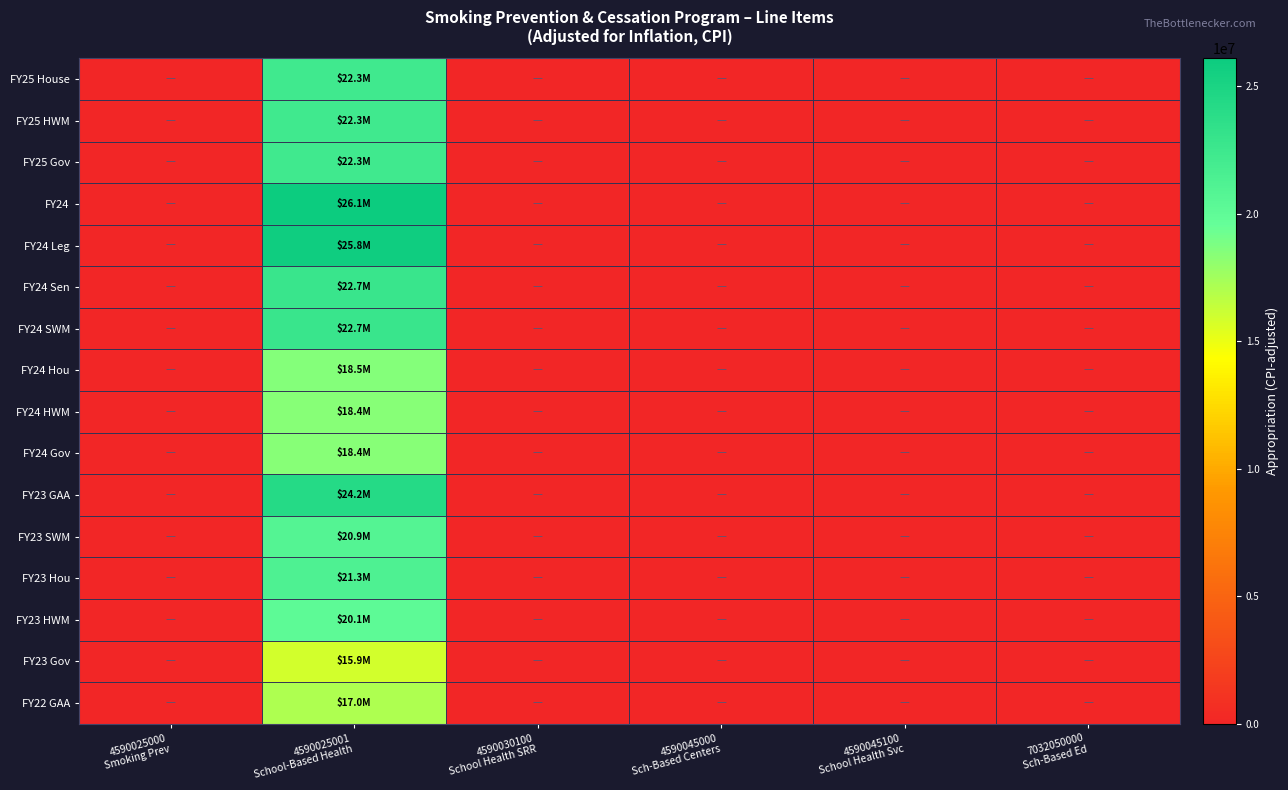

Reading right to left, list all the values displayed in this chart.

FY25 House: 7032050000
Sch-Based Ed=0	4590045100
School Health Svc=0	4590045000
Sch-Based Centers=0	4590030100
School Health SRR=0	4590025001
School-Based Health=22304866	4590025000
Smoking Prev=0
FY25 HWM: 7032050000
Sch-Based Ed=0	4590045100
School Health Svc=0	4590045000
Sch-Based Centers=0	4590030100
School Health SRR=0	4590025001
School-Based Health=22254866	4590025000
Smoking Prev=0
FY25 Gov: 7032050000
Sch-Based Ed=0	4590045100
School Health Svc=0	4590045000
Sch-Based Centers=0	4590030100
School Health SRR=0	4590025001
School-Based Health=22254865	4590025000
Smoking Prev=0
FY24: 7032050000
Sch-Based Ed=0	4590045100
School Health Svc=0	4590045000
Sch-Based Centers=0	4590030100
School Health SRR=0	4590025001
School-Based Health=26085591	4590025000
Smoking Prev=0
FY24 Leg: 7032050000
Sch-Based Ed=0	4590045100
School Health Svc=0	4590045000
Sch-Based Centers=0	4590030100
School Health SRR=0	4590025001
School-Based Health=25837782	4590025000
Smoking Prev=0
FY24 Sen: 7032050000
Sch-Based Ed=0	4590045100
School Health Svc=0	4590045000
Sch-Based Centers=0	4590030100
School Health SRR=0	4590025001
School-Based Health=22740166	4590025000
Smoking Prev=0
FY24 SWM: 7032050000
Sch-Based Ed=0	4590045100
School Health Svc=0	4590045000
Sch-Based Centers=0	4590030100
School Health SRR=0	4590025001
School-Based Health=22740166	4590025000
Smoking Prev=0
FY24 Hou: 7032050000
Sch-Based Ed=0	4590045100
School Health Svc=0	4590045000
Sch-Based Centers=0	4590030100
School Health SRR=0	4590025001
School-Based Health=18534879	4590025000
Smoking Prev=0
FY24 HWM: 7032050000
Sch-Based Ed=0	4590045100
School Health Svc=0	4590045000
Sch-Based Centers=0	4590030100
School Health SRR=0	4590025001
School-Based Health=18410974	4590025000
Smoking Prev=0
FY24 Gov: 7032050000
Sch-Based Ed=0	4590045100
School Health Svc=0	4590045000
Sch-Based Centers=0	4590030100
School Health SRR=0	4590025001
School-Based Health=18410974	4590025000
Smoking Prev=0
FY23 GAA: 7032050000
Sch-Based Ed=0	4590045100
School Health Svc=0	4590045000
Sch-Based Centers=0	4590030100
School Health SRR=0	4590025001
School-Based Health=24161432	4590025000
Smoking Prev=0
FY23 SWM: 7032050000
Sch-Based Ed=0	4590045100
School Health Svc=0	4590045000
Sch-Based Centers=0	4590030100
School Health SRR=0	4590025001
School-Based Health=20870214	4590025000
Smoking Prev=0
FY23 Hou: 7032050000
Sch-Based Ed=0	4590045100
School Health Svc=0	4590045000
Sch-Based Centers=0	4590030100
School Health SRR=0	4590025001
School-Based Health=21265160	4590025000
Smoking Prev=0
FY23 HWM: 7032050000
Sch-Based Ed=0	4590045100
School Health Svc=0	4590045000
Sch-Based Centers=0	4590030100
School Health SRR=0	4590025001
School-Based Health=20080322	4590025000
Smoking Prev=0
FY23 Gov: 7032050000
Sch-Based Ed=0	4590045100
School Health Svc=0	4590045000
Sch-Based Centers=0	4590030100
School Health SRR=0	4590025001
School-Based Health=15867563	4590025000
Smoking Prev=0
FY22 GAA: 7032050000
Sch-Based Ed=0	4590045100
School Health Svc=0	4590045000
Sch-Based Centers=0	4590030100
School Health SRR=0	4590025001
School-Based Health=17031845	4590025000
Smoking Prev=0